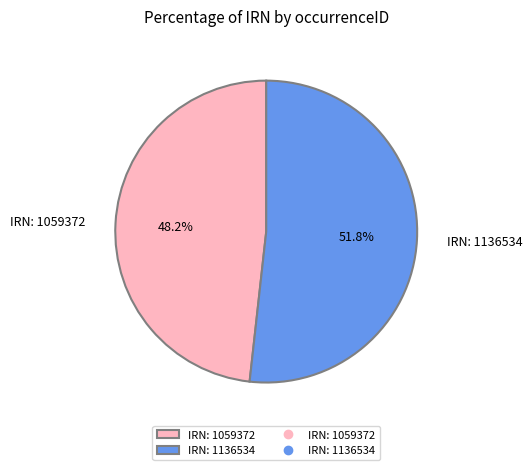

Approximately how many times larger is the value at IRN: 1059372 compared to IRN: 1136534?

0.9